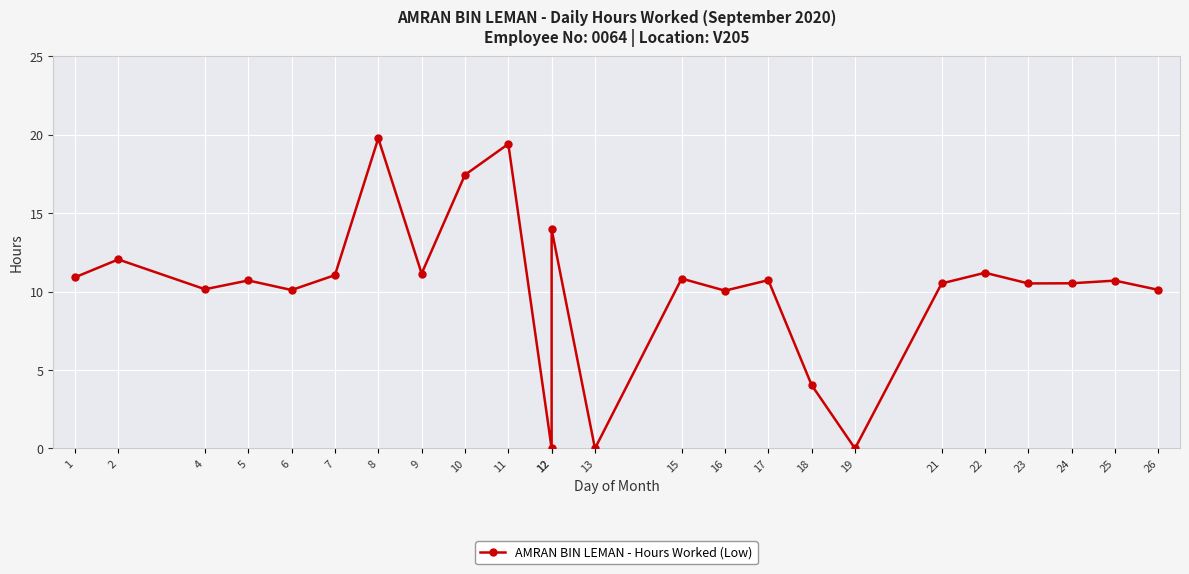

The value at 6 is 10.1. True or false?

True